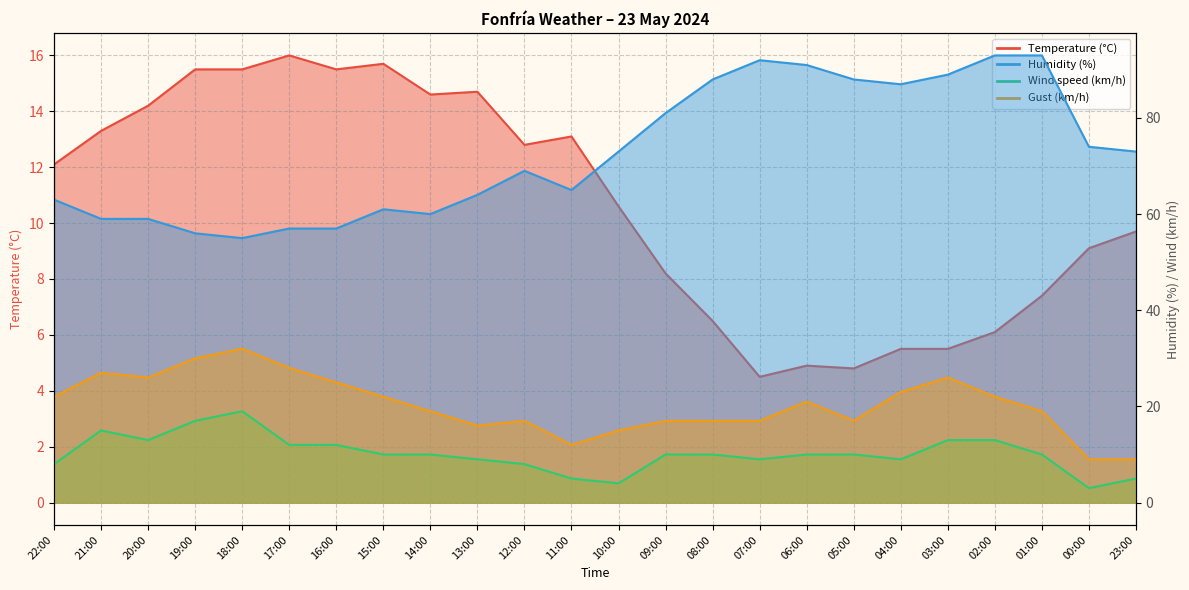

What is the lowest value of the Temperature (°C) series?

4.5